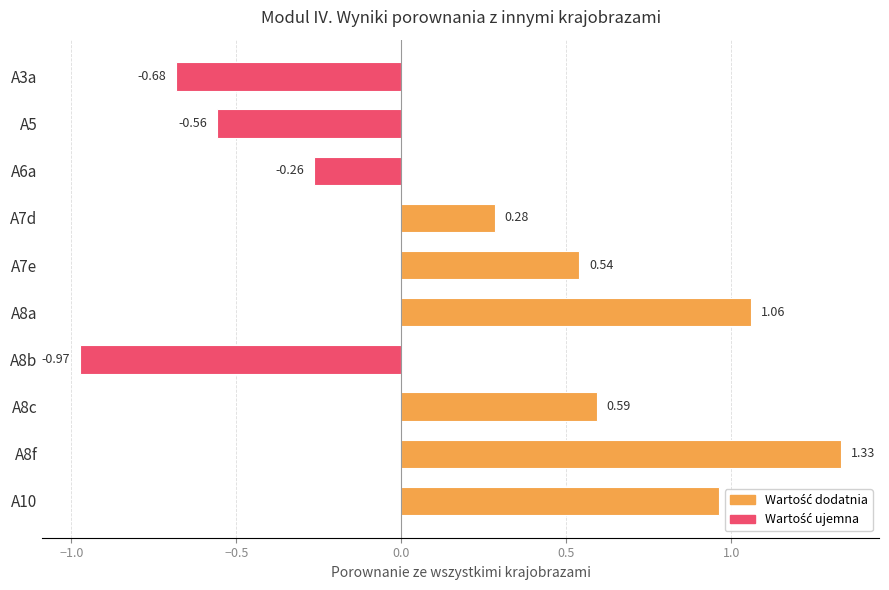

What is the sum of the values at A3a and A8a?

0.4